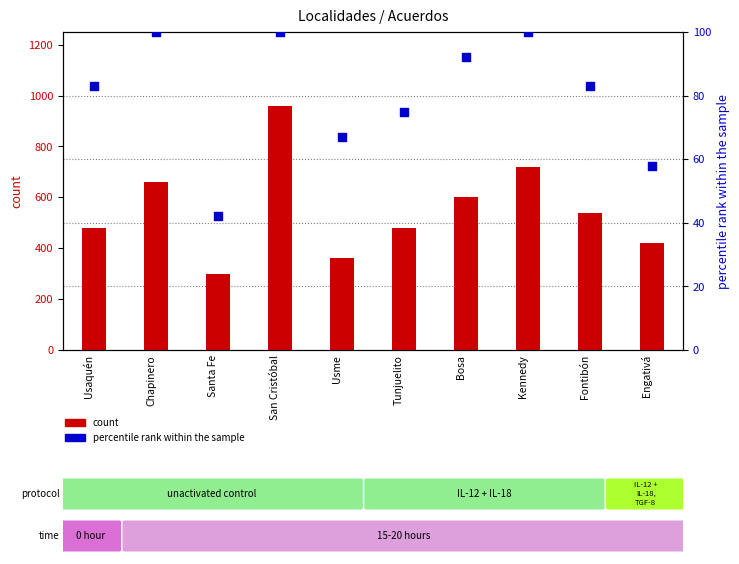

What are all the series names shown in the legend?

count, percentile rank within the sample